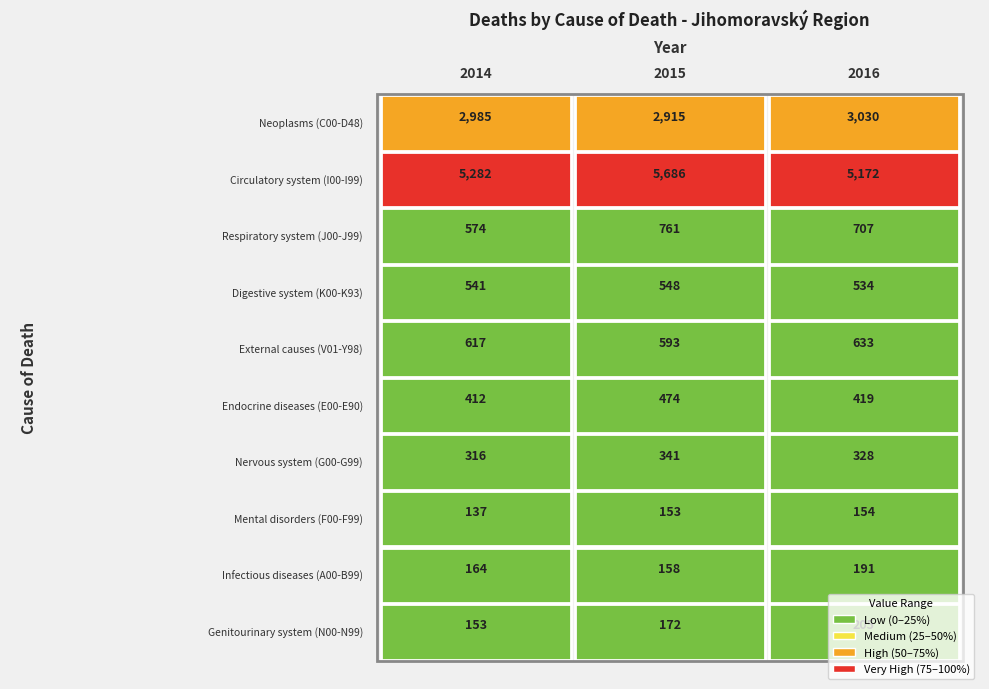

How many values in the Circulatory system (I00-I99) series are below 5282?

1